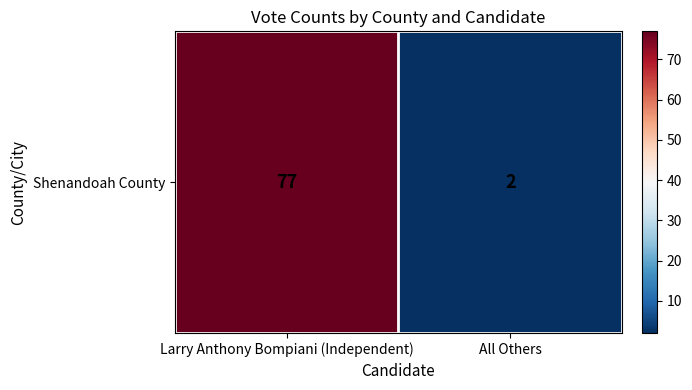

Rank the categories by value from lowest to highest.

All Others, Larry Anthony Bompiani (Independent)